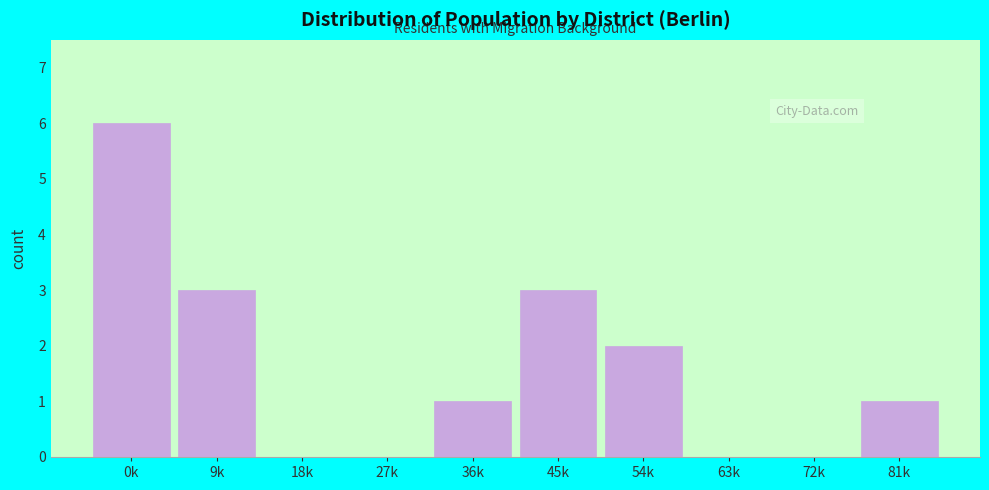

Reading left to right, list all the values displayed in this chart.

0k=6	9k=3	18k=0	27k=0	36k=1	45k=3	54k=2	63k=0	72k=0	81k=1